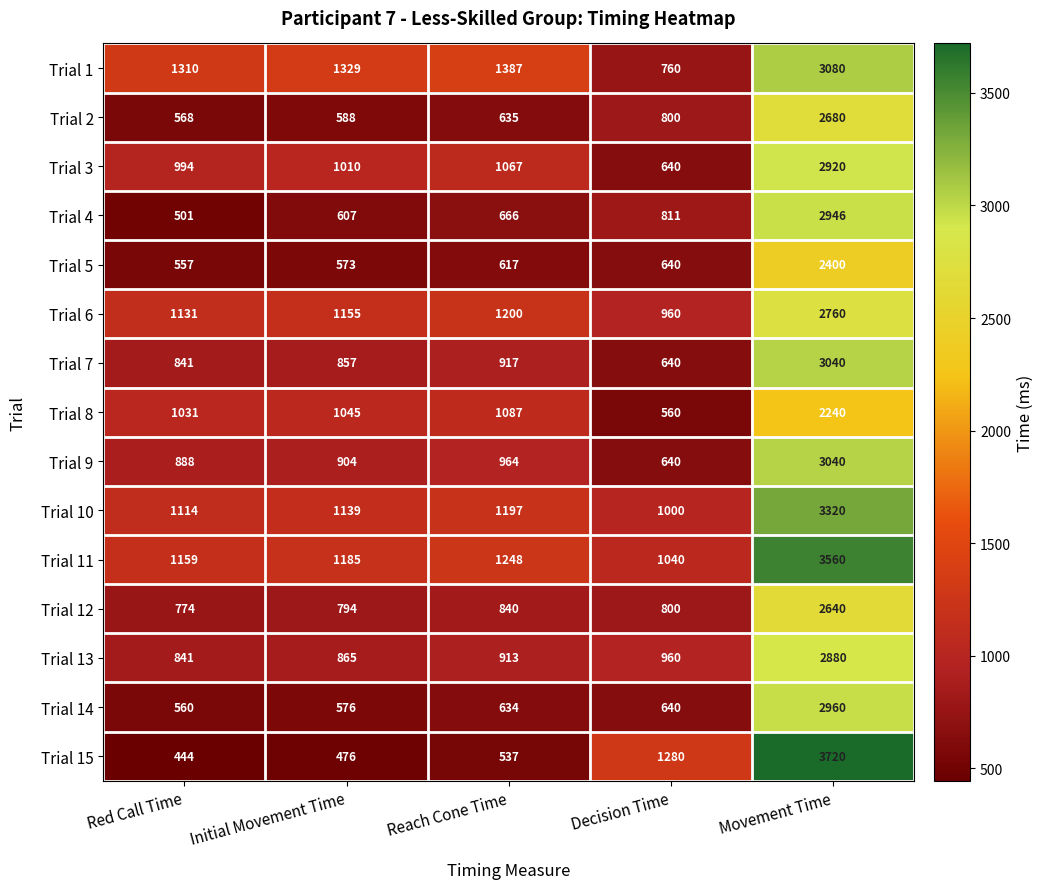

What is the minimum value shown in the chart?

444